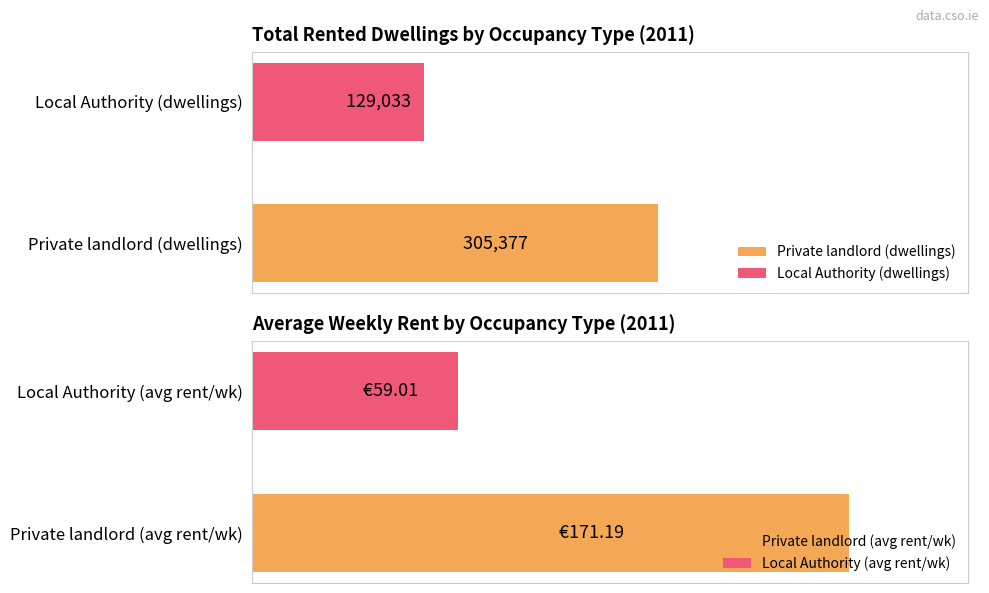

Between Rented from private landlord and Rented from a Local Authority, which series saw the biggest shift?

Rented from private landlord